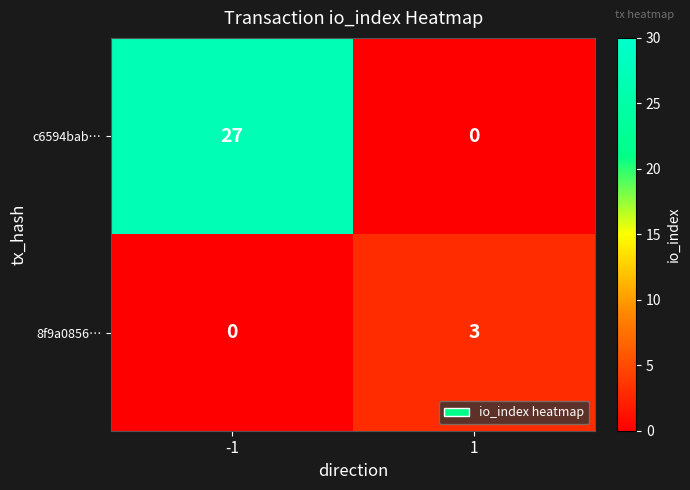

Which series has the widest spread of values?

c6594bab…